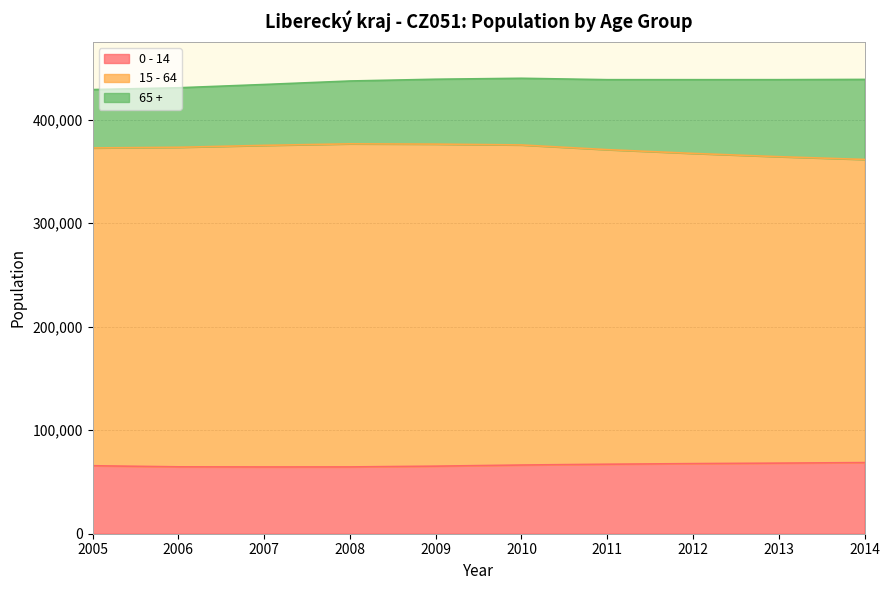

How many categories are shown in the chart?

10